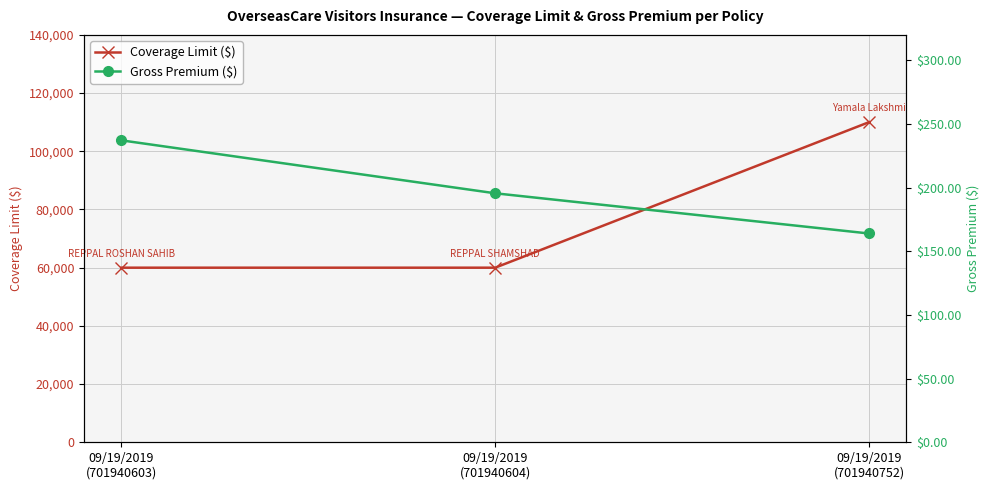

Reading left to right, transcribe all the data shown in this chart.

Coverage Limit ($): 09/19/2019
(701940603)=60000.0	09/19/2019
(701940604)=60000.0	09/19/2019
(701940752)=110000.0
Gross Premium ($): 09/19/2019
(701940603)=237.2	09/19/2019
(701940604)=195.6	09/19/2019
(701940752)=164.0